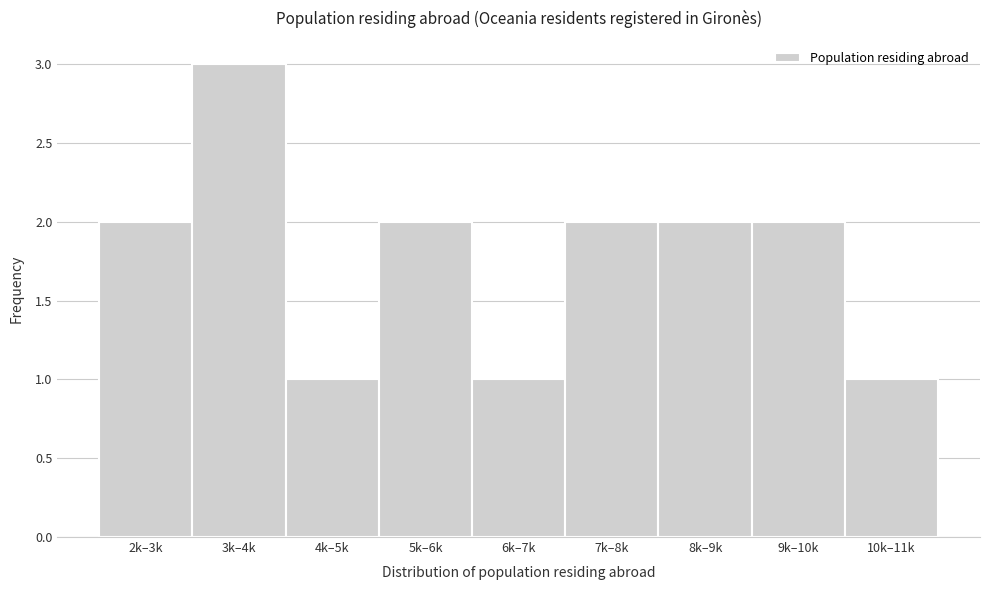

Reading left to right, extract all data points from this chart.

2k–3k=2	3k–4k=3	4k–5k=1	5k–6k=2	6k–7k=1	7k–8k=2	8k–9k=2	9k–10k=2	10k–11k=1